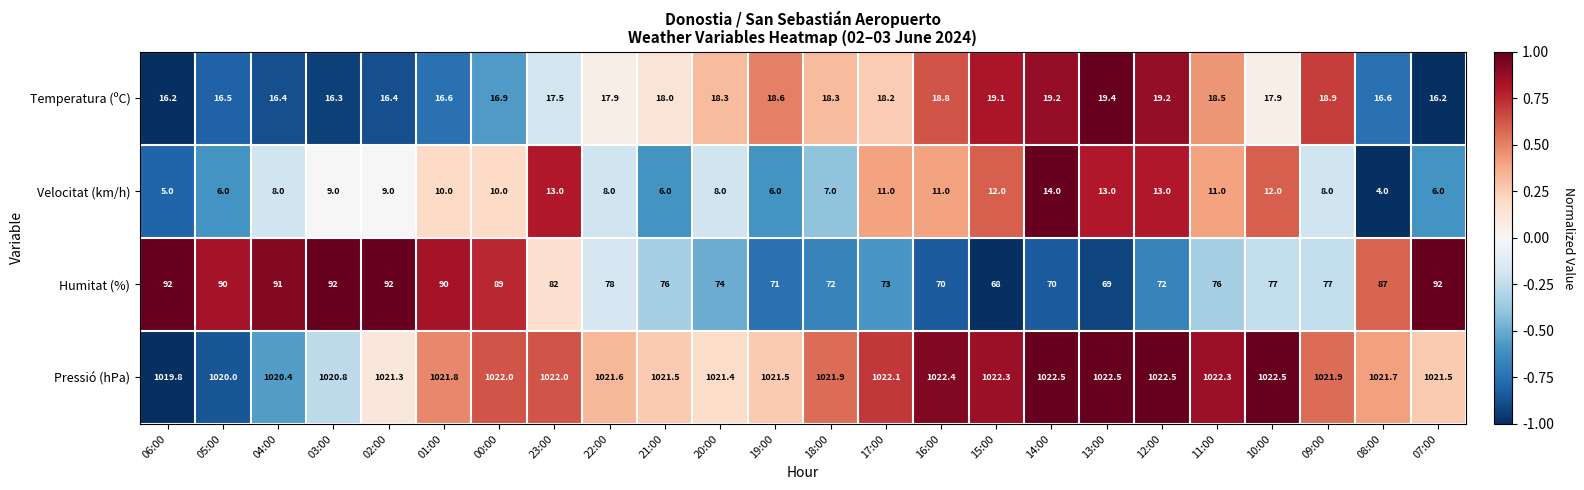

How many series are shown in this chart?

4